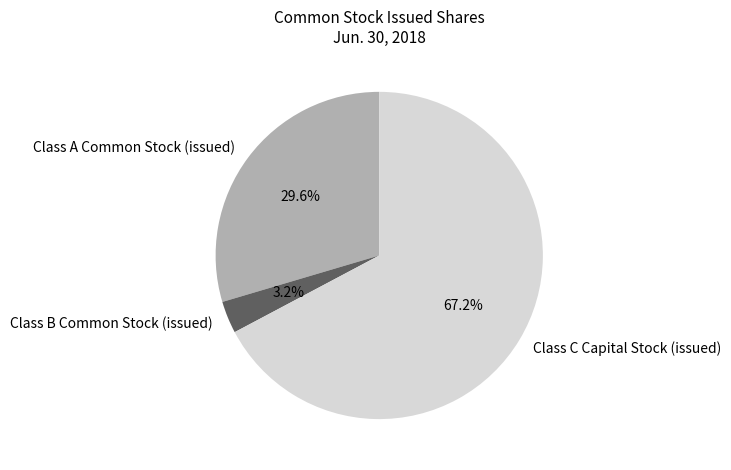

To the nearest percent, what is the difference between the Class A Common Stock (issued) and Class B Common Stock (issued) slice percentages?

26%